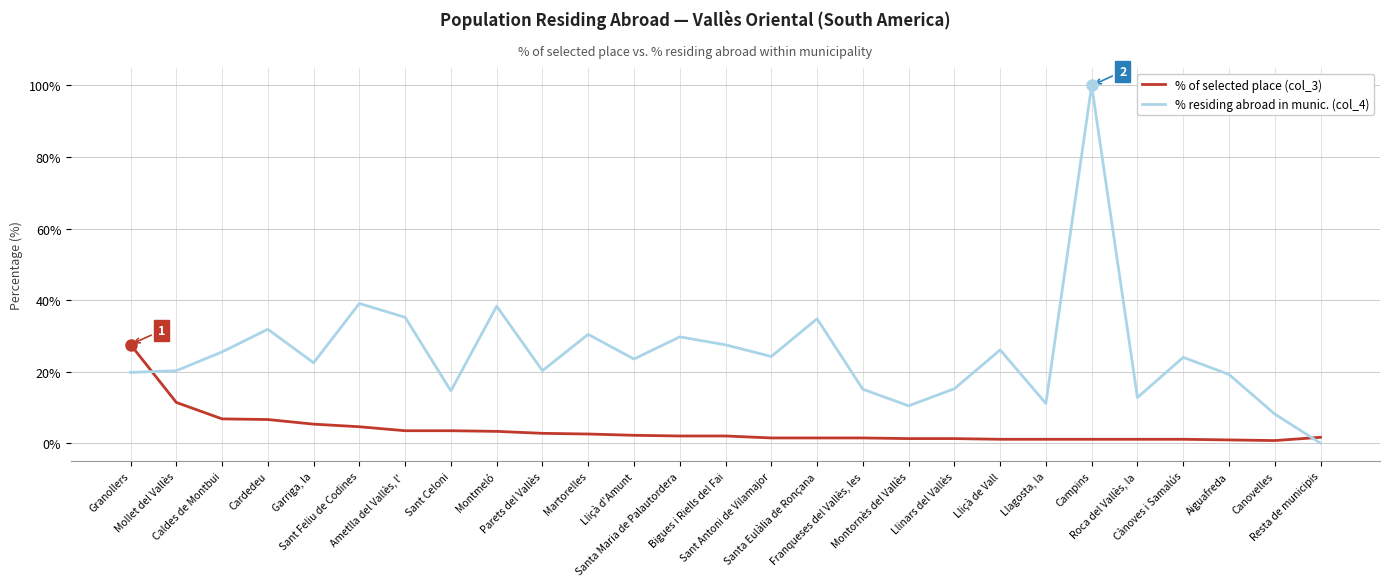

How many intersections are there between % residing abroad in munic. (col_4) and % of selected place (col_3)?

2